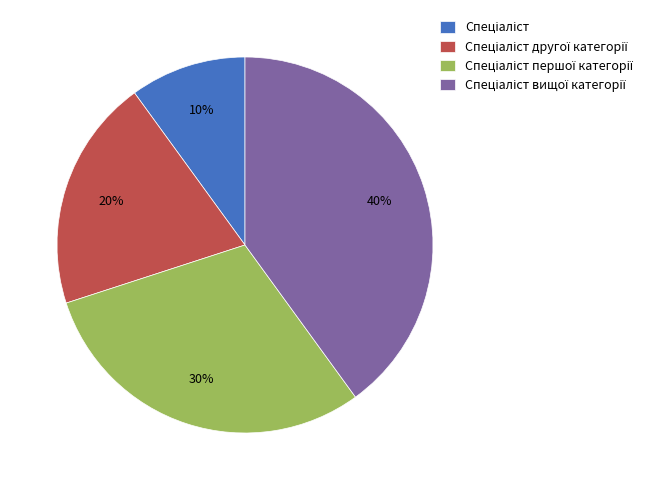

To the nearest percent, what is the difference between the largest and smallest slice percentages?

30%